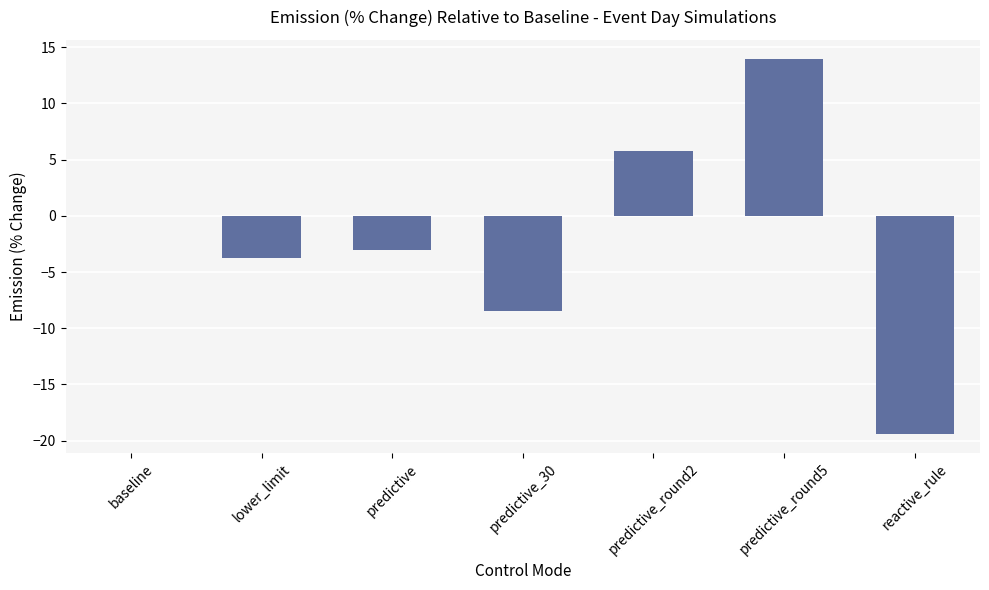

Count the number of data series in this chart.

1